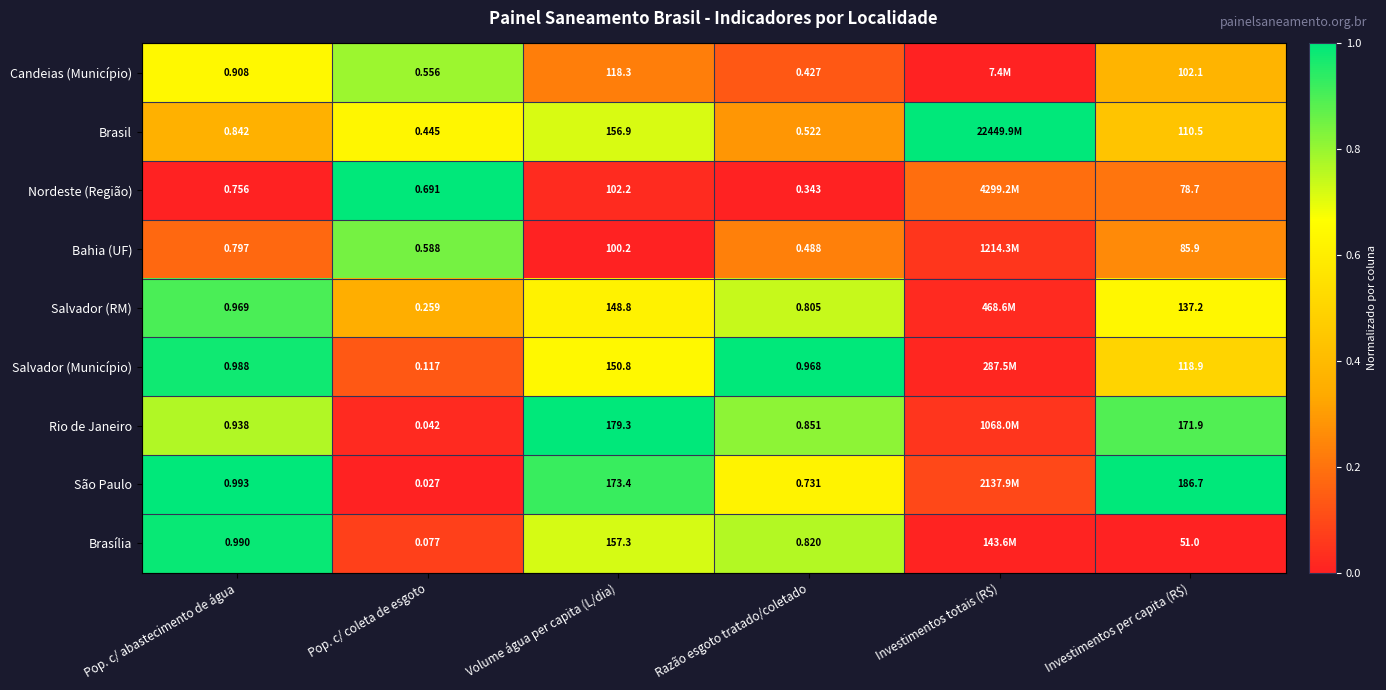

Is the value of Brasil at Pop. c/ abastecimento de água greater than the value of Candeias (Município) at Investimentos per capita (R$)?

No